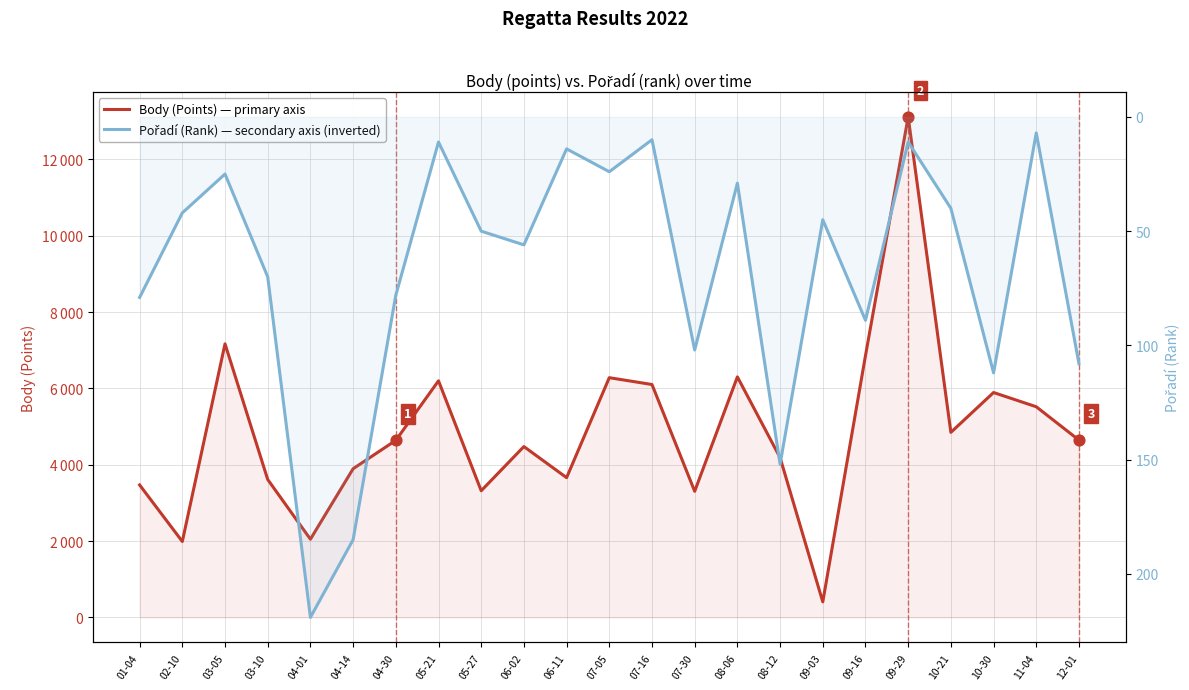

What is the total value across all series at 08-06?

6332